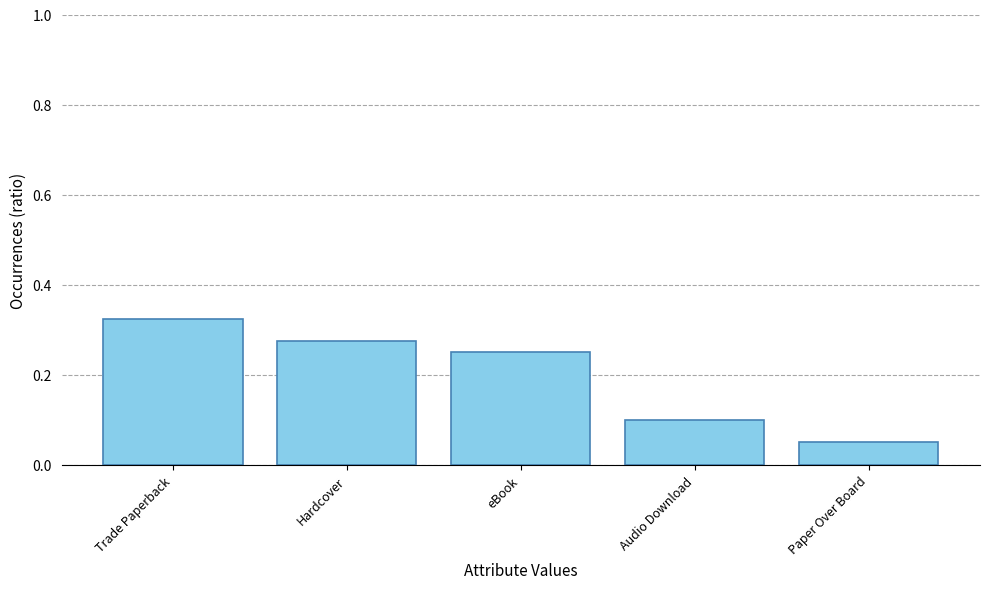

Are the bars grouped side by side (vs. stacked)?

No